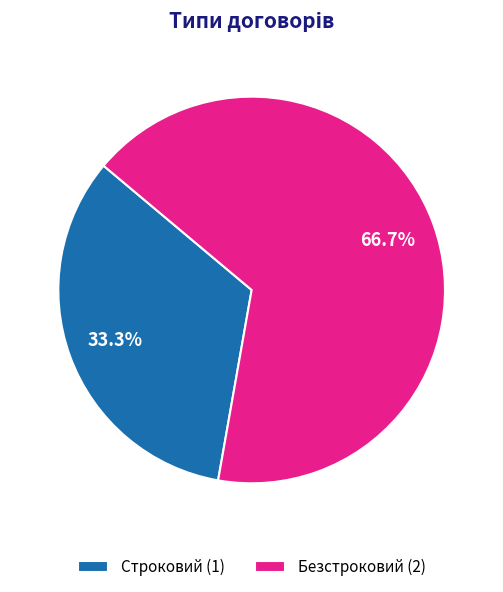

To the nearest percent, what is the average slice percentage?

50%